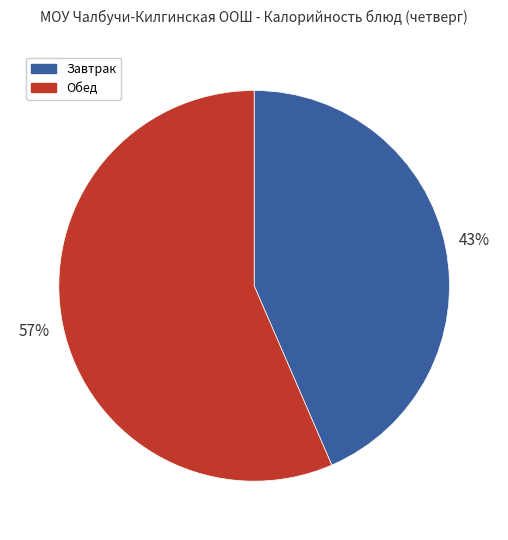

How many segments does this pie chart have?

2